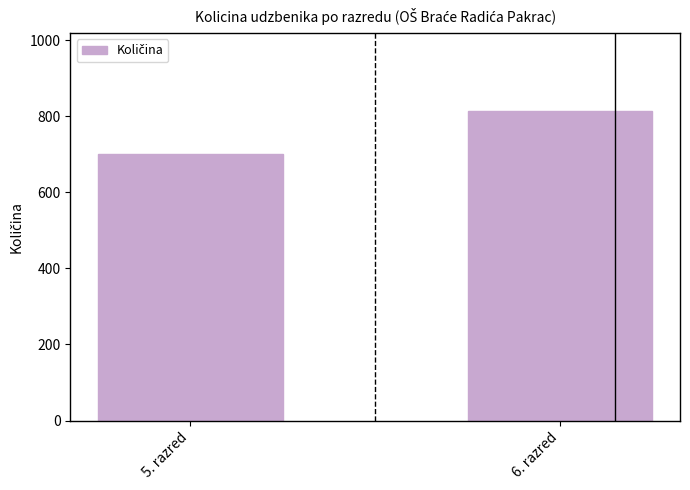

What is the difference between the values at 5. razred and 6. razred?

115